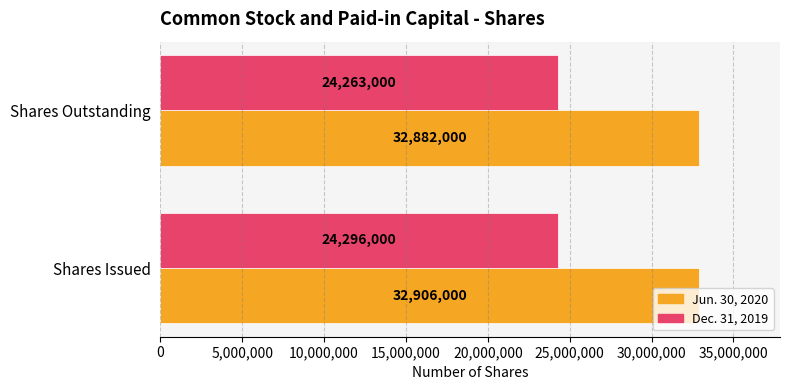

Rank the categories by Dec. 31, 2019 value from highest to lowest.

Shares Issued, Shares Outstanding